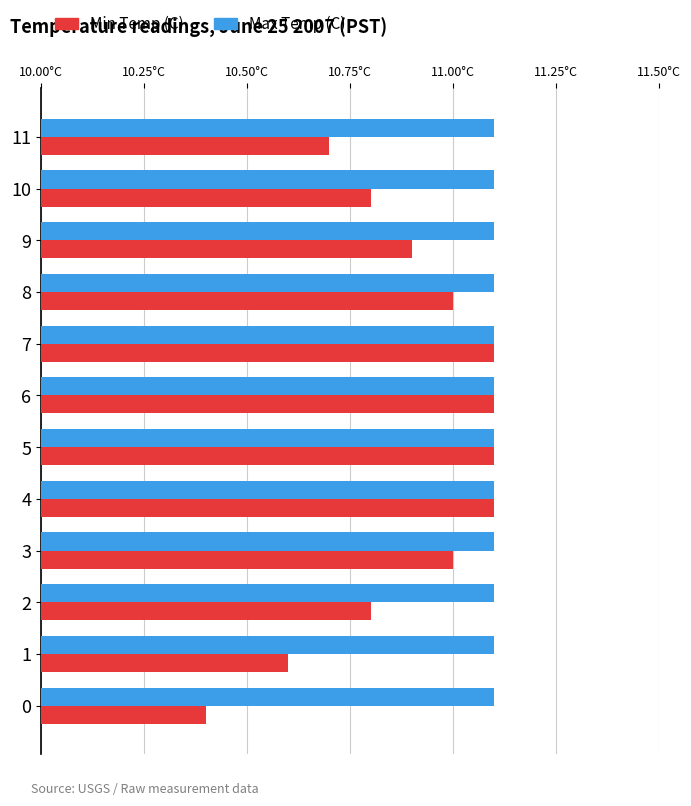

What are all the series names shown in the legend?

Min Temp (C), Max Temp (C)